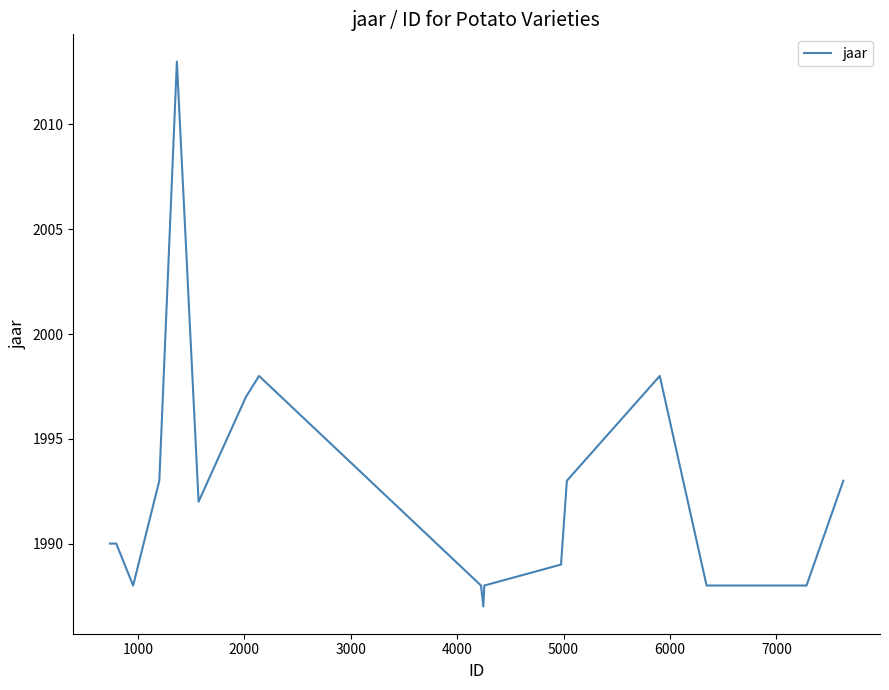

What is the minimum value shown in the chart?

1987